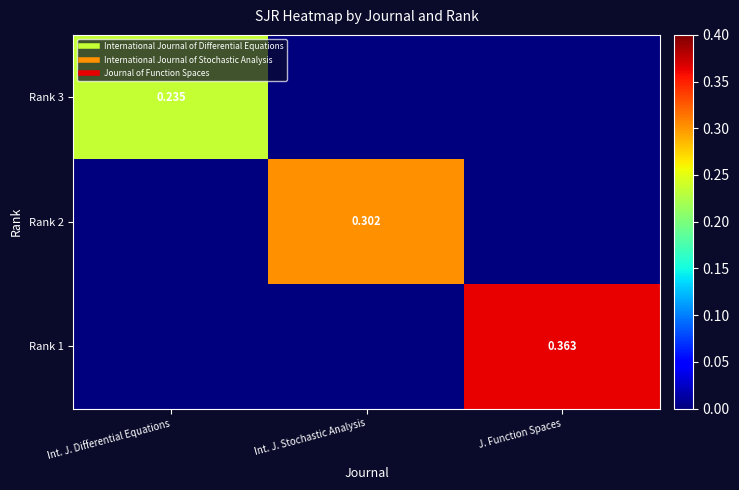

Rank the series at Int. J. Stochastic Analysis from lowest to highest value.

Rank 3, Rank 1, Rank 2